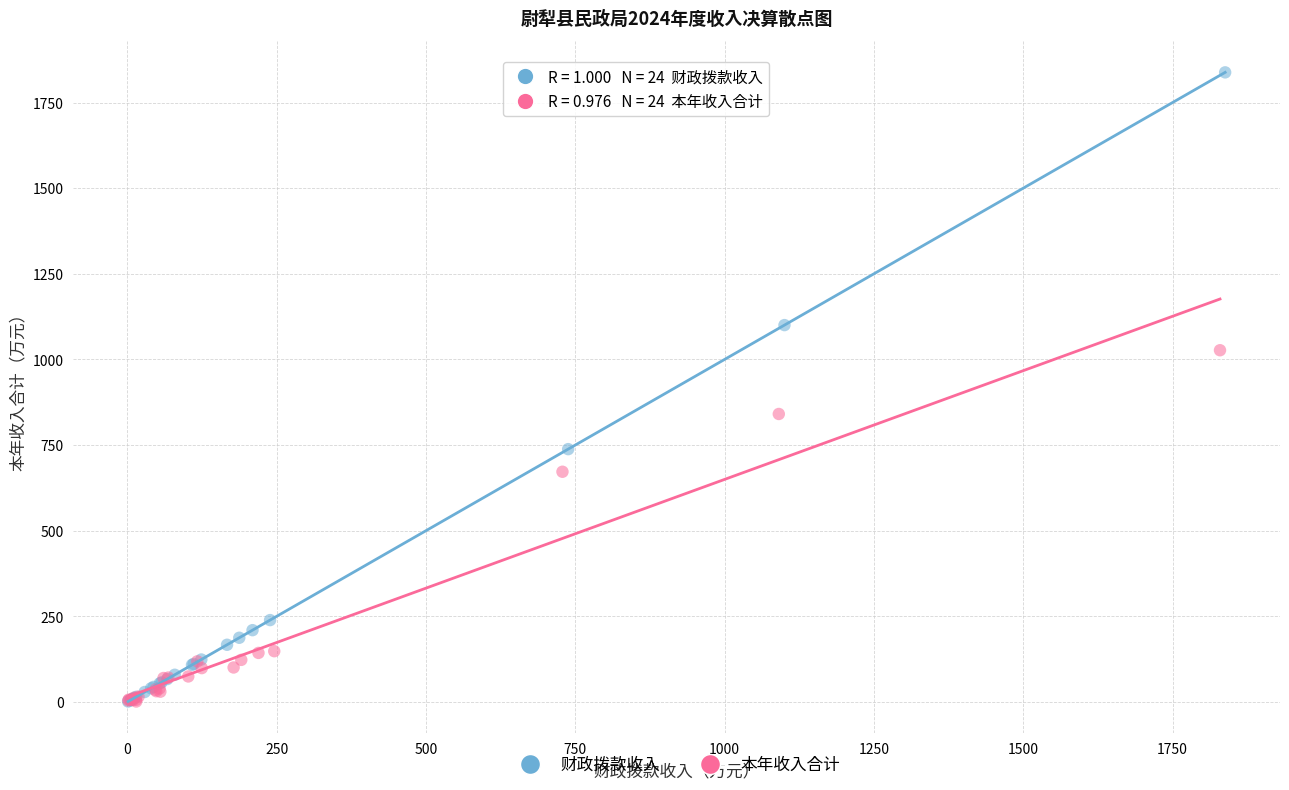

Which series reaches the maximum Y coordinate?

财政拨款收入